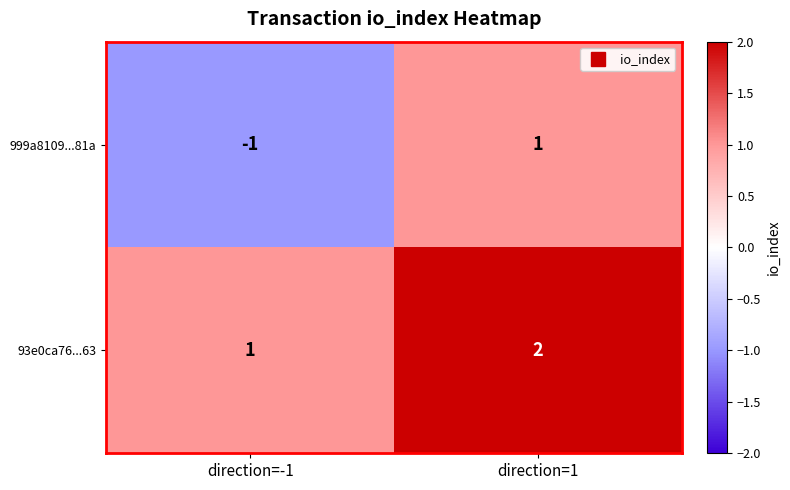

Is the value of 999a8109...81a at direction=1 greater than the value of 93e0ca76...63 at direction=1?

No